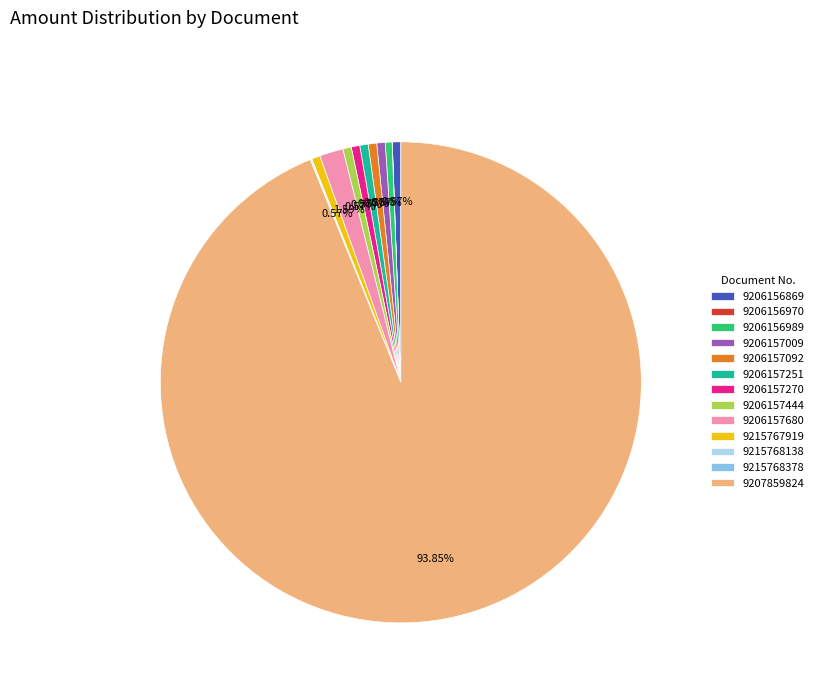

What is the ratio of the value at 9206157009 to the value at 9206157092?

1.0